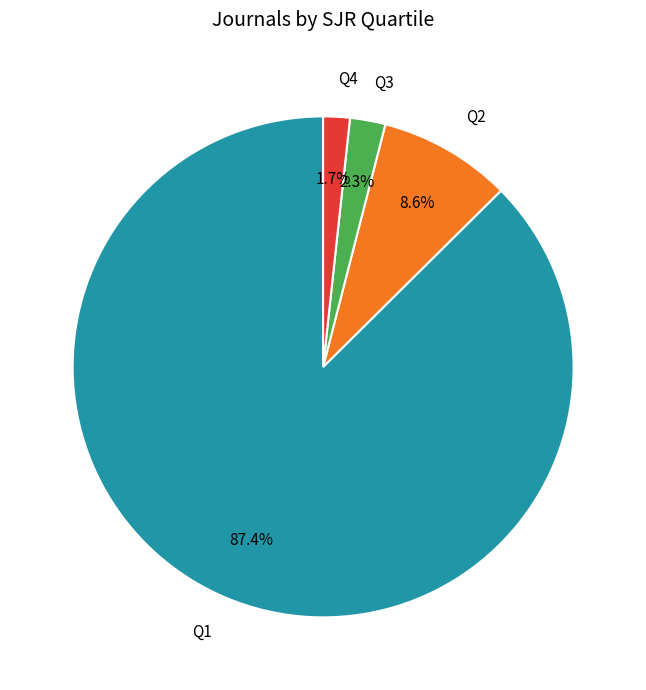

Does any single category account for the majority?

Yes